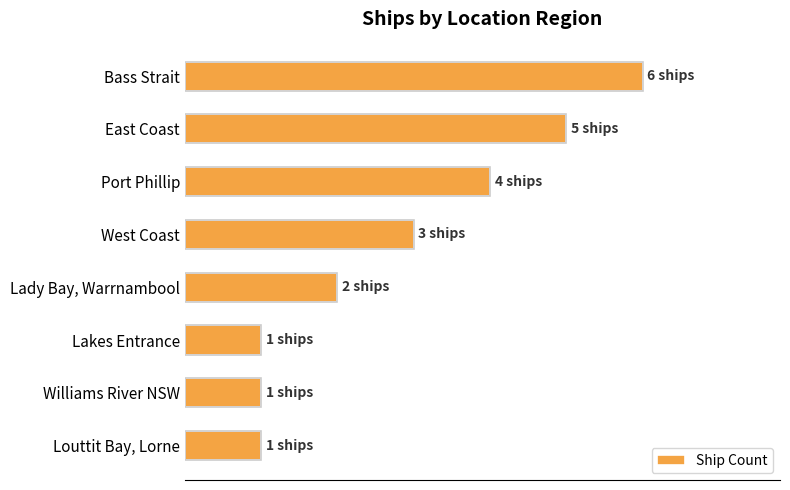

What is the minimum value shown in the chart?

16.7